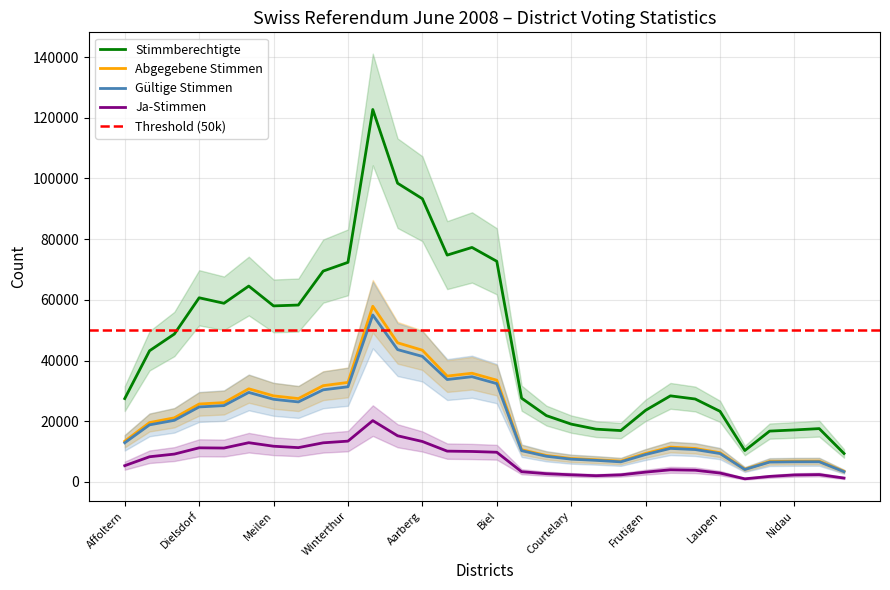

True or false: Gültige Stimmen and Ja-Stimmen cross at least once.

False